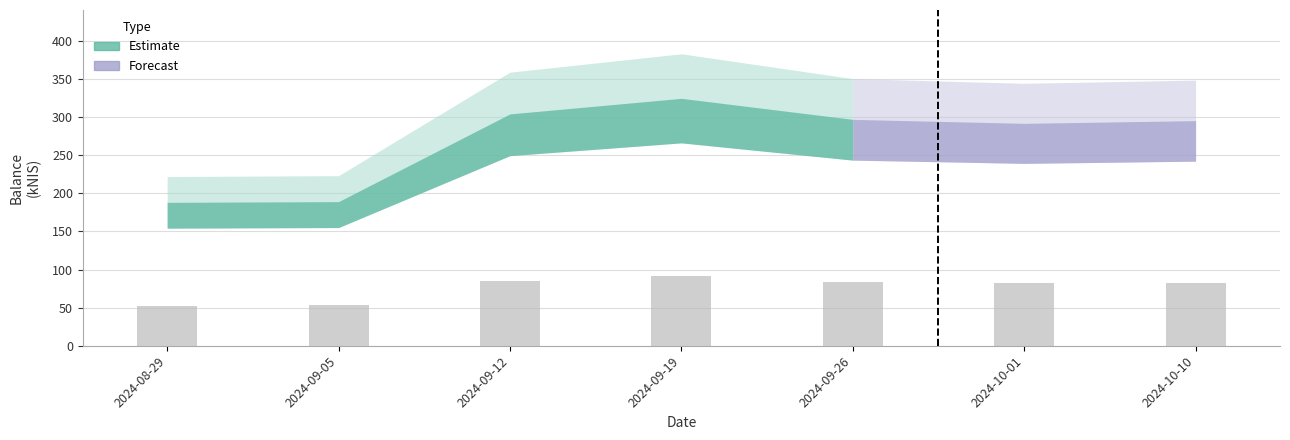

What is the smallest value displayed?

52.7